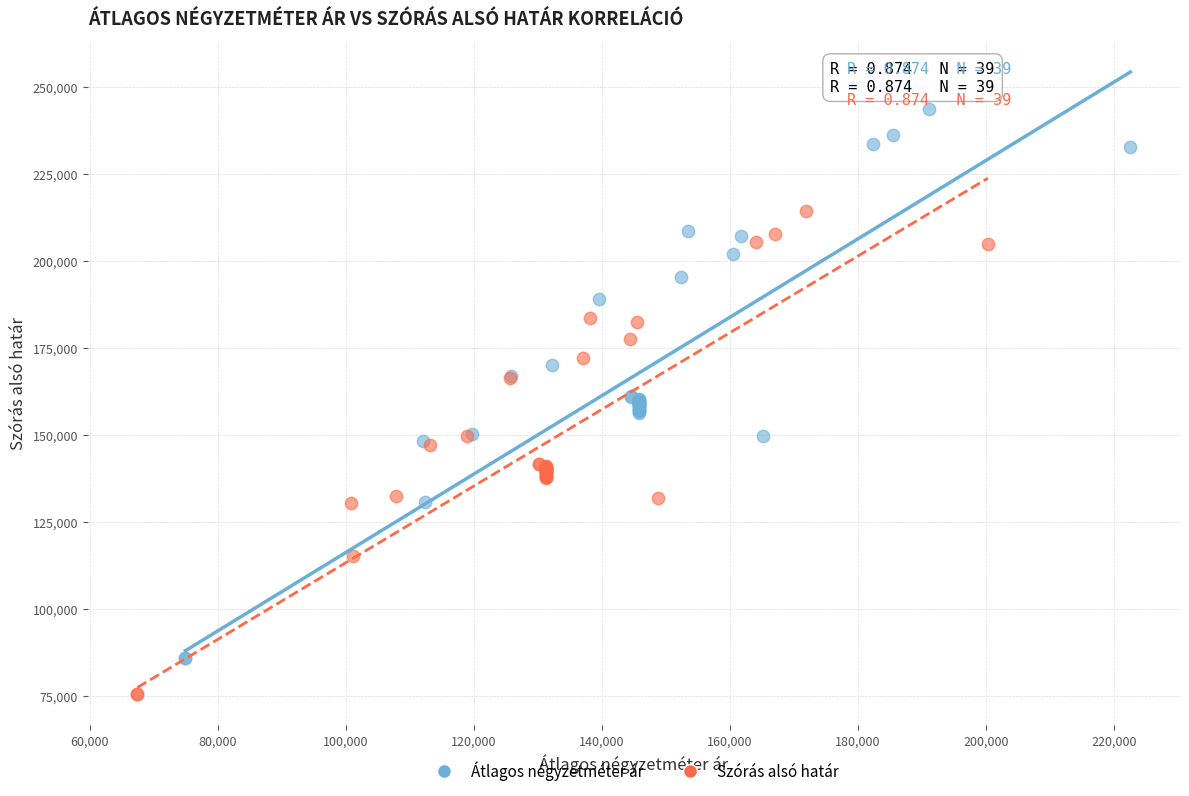

Which series has the largest Y range (max minus min)?

Átlagos négyzetméter ár